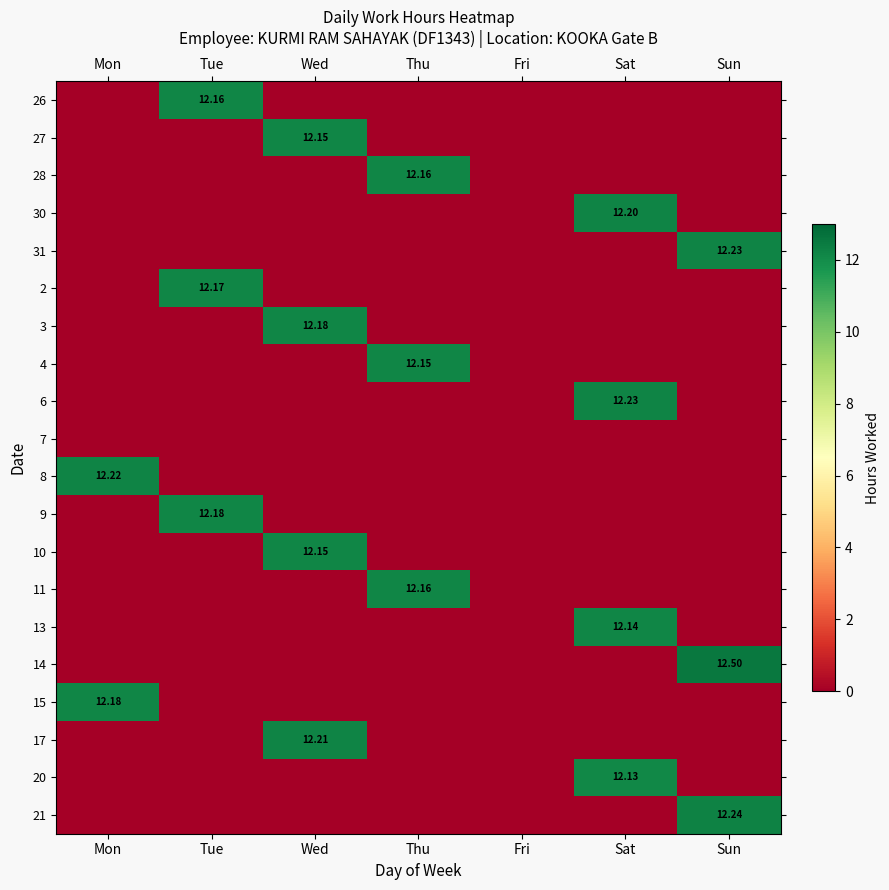

How many data points in 20 are above 0?

1